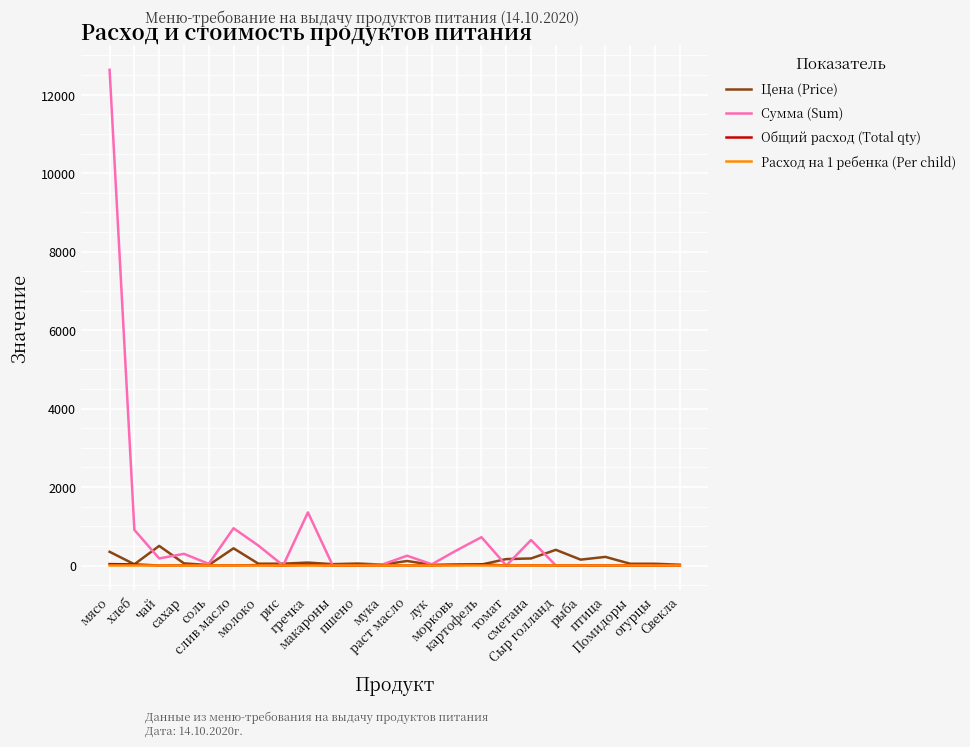

True or false: Общий расход (Total qty) has a value of 0.0 at пшено.

True